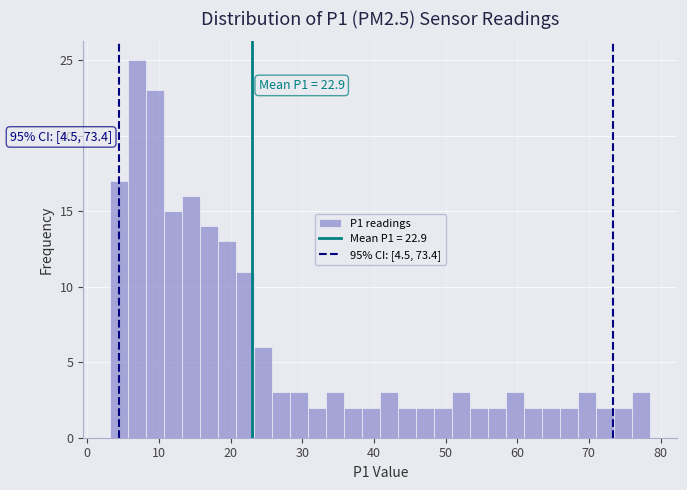

Around what value on the x-axis is the tallest bar? Give the approximate position of its centre, as read against the axis.

7